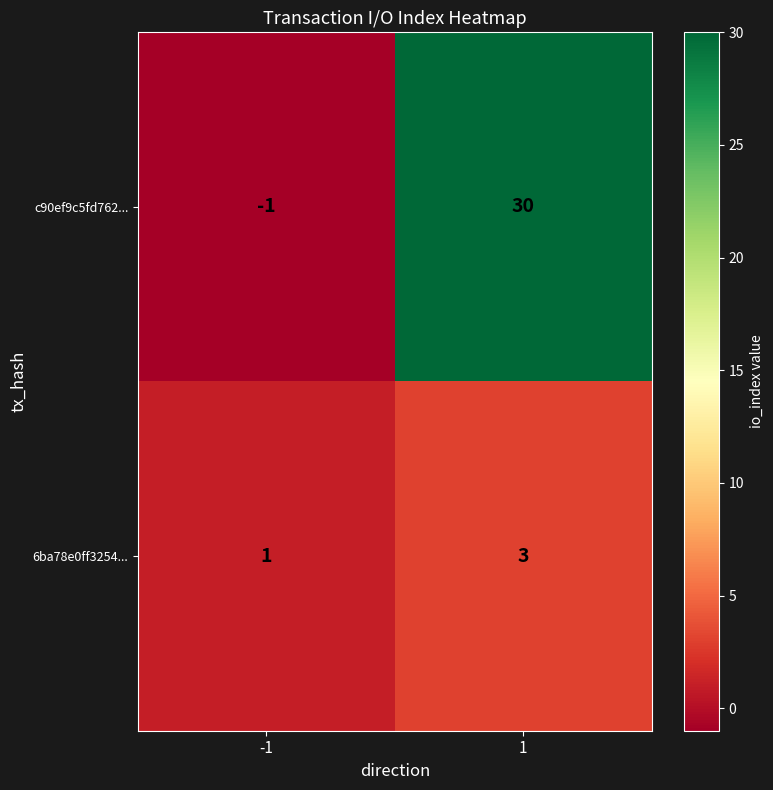

Read the c90ef9c5fd762... value at 1, to the nearest 5.

30